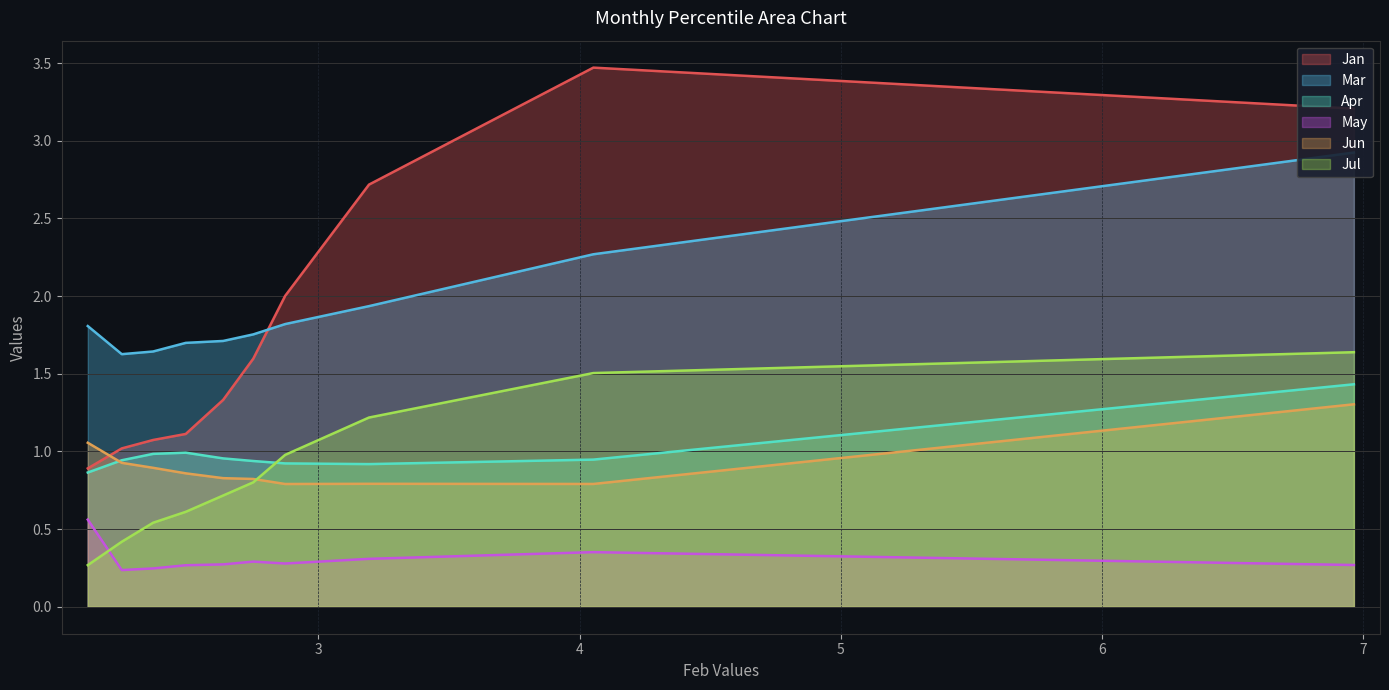

Is it true that May equals 0.4 at pct75?

False